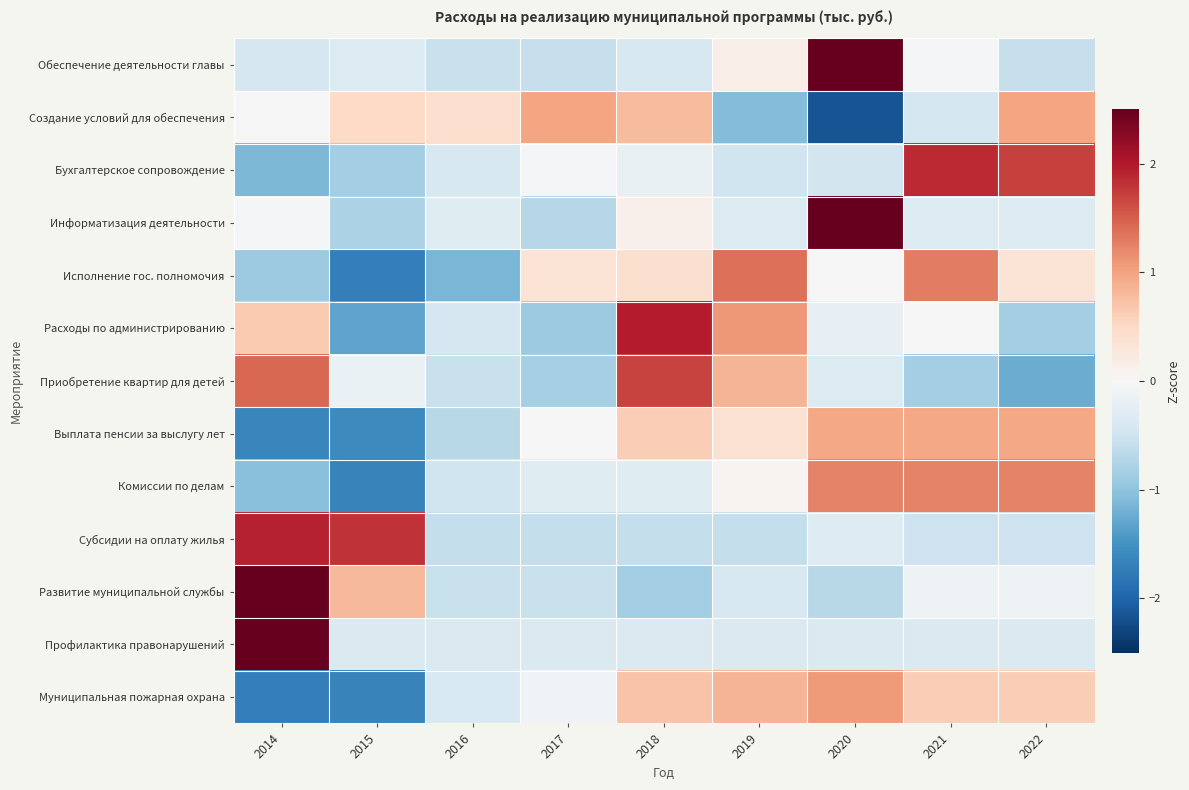

What is the spread (max minus min) of values at 2020?

4.9